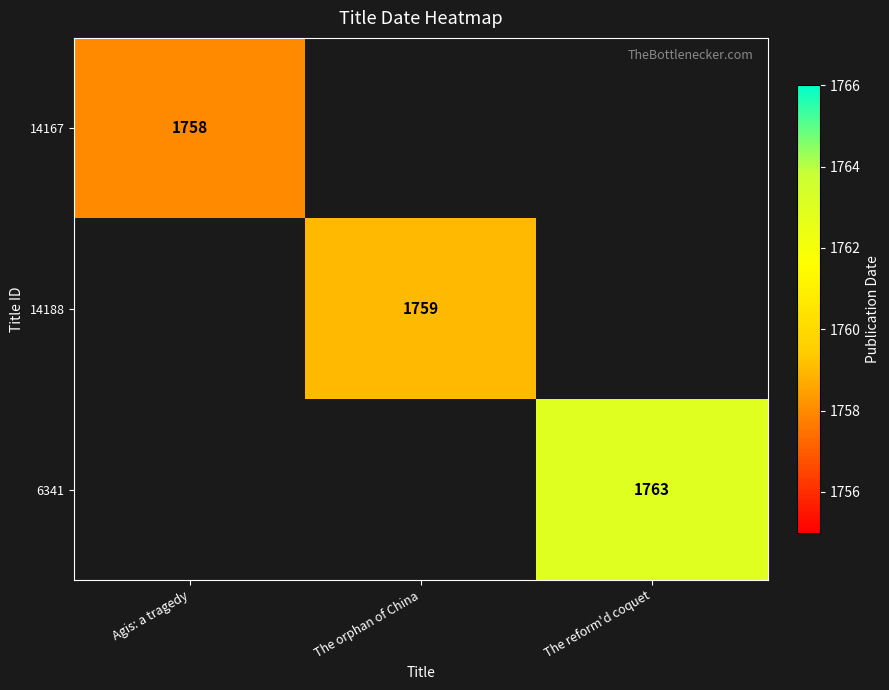

The 14167 series shows 454 at Agis: a tragedy. True or false?

False